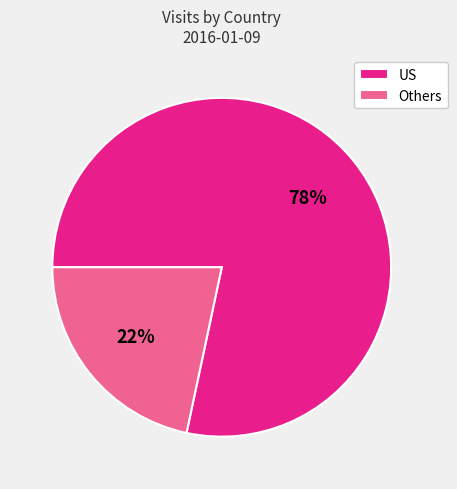

Is it true that US is 91% of the pie?

False